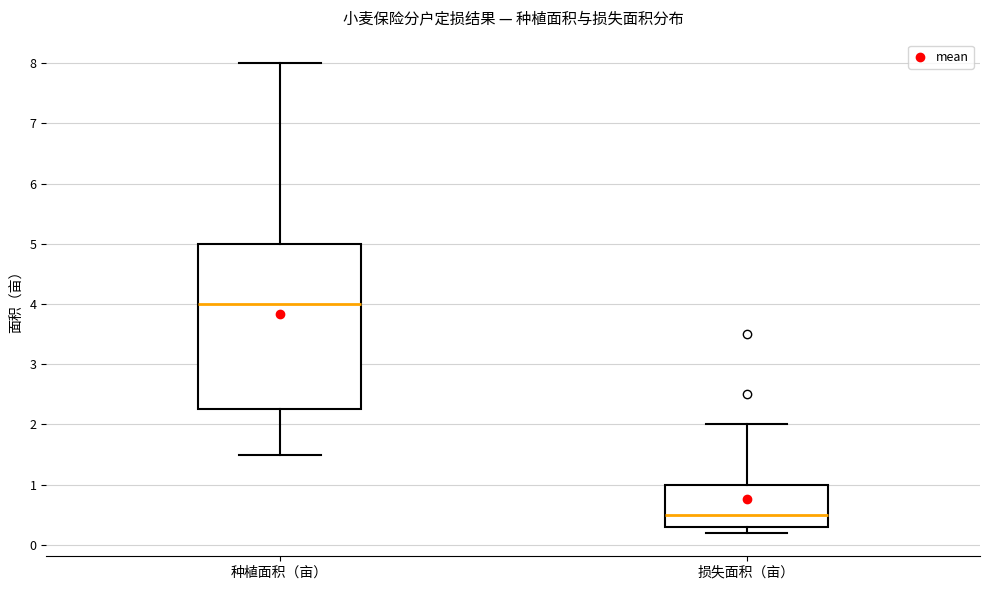

Which box's median line is the lowest?

损失面积（亩）